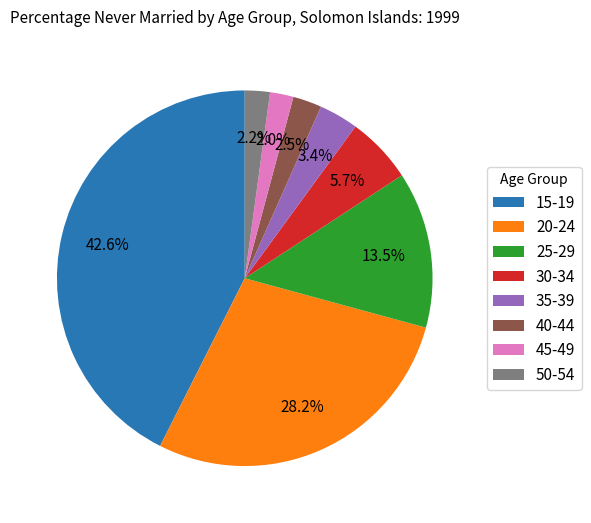

How much of the chart is everything except 45-49?

98.0%